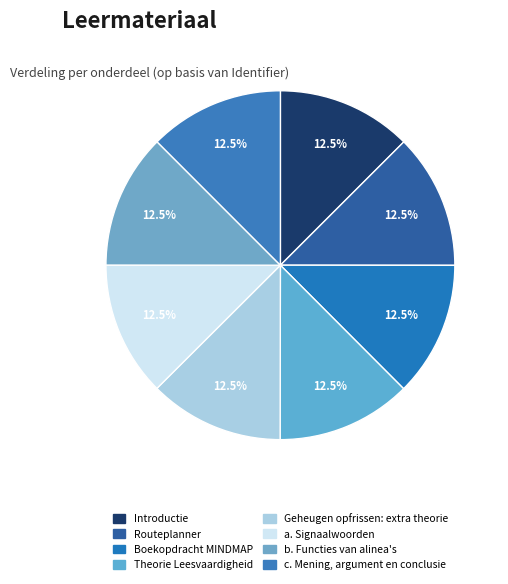

True or false: Boekopdracht MINDMAP accounts for 24% of the total.

False